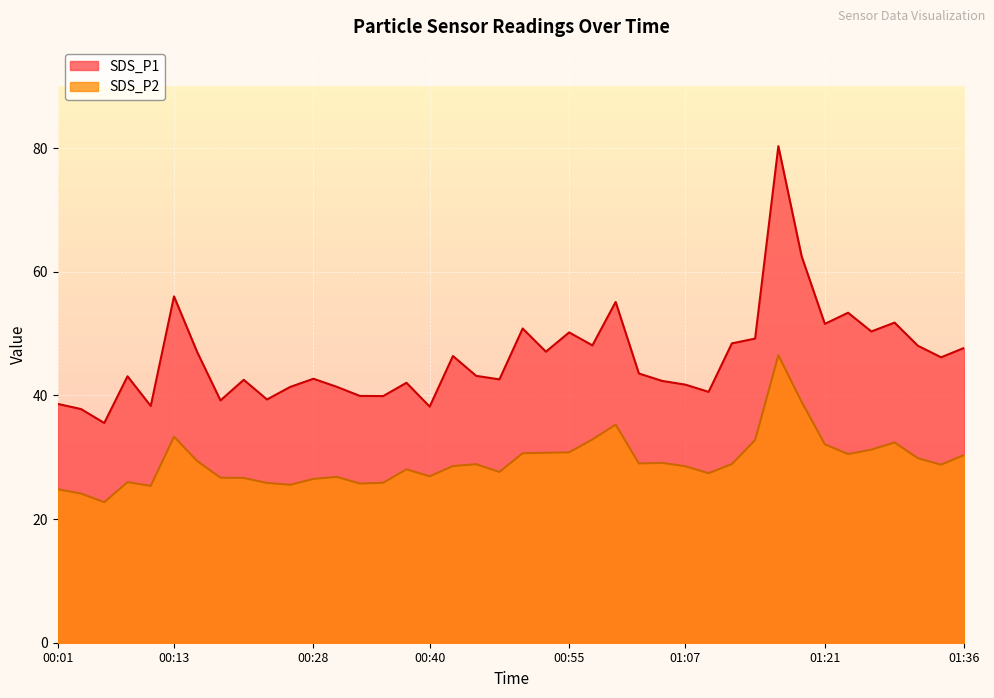

Count the number of data series in this chart.

2